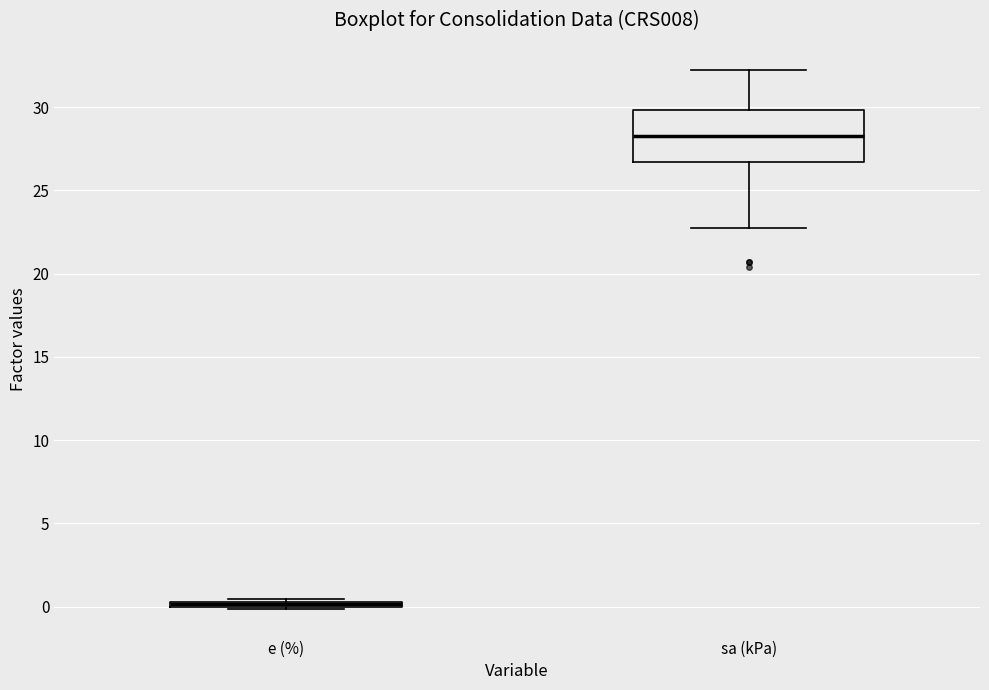

Which box's median line is the highest?

sa (kPa)